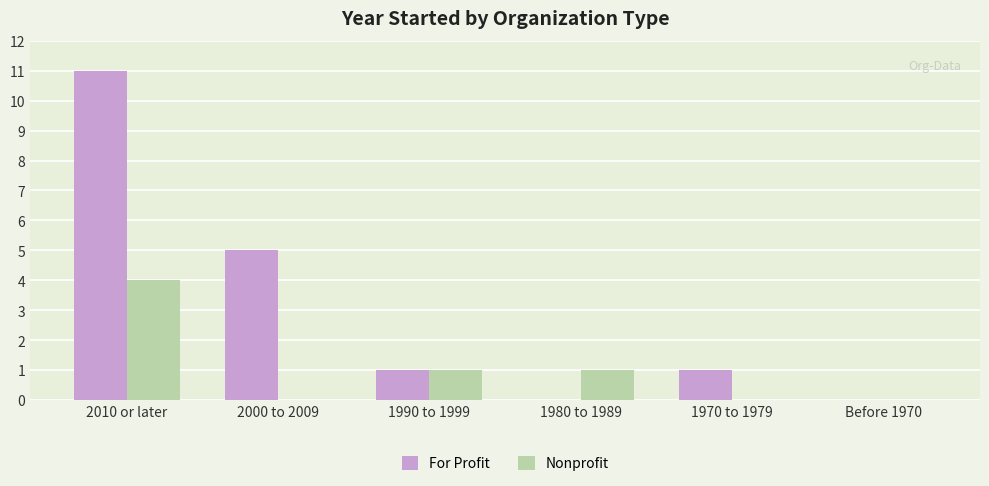

Is the value of For Profit at 1990 to 1999 greater than the value of Nonprofit at 2010 or later?

No